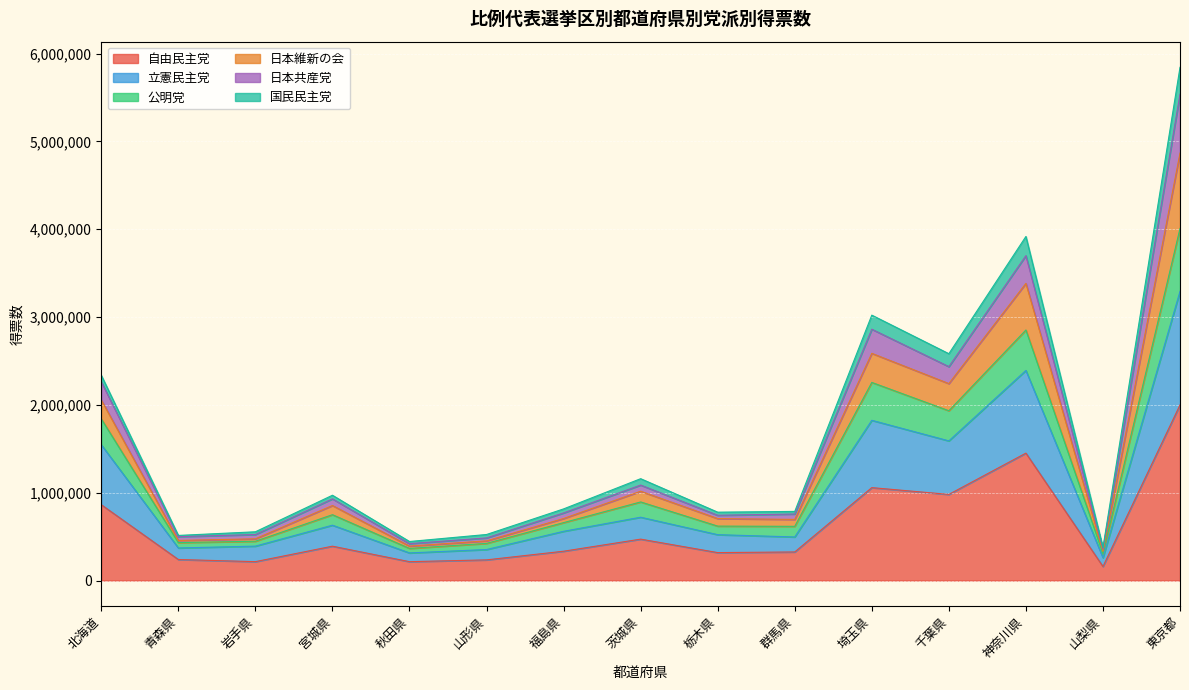

What is the maximum value for 自由民主党?

2000084.0